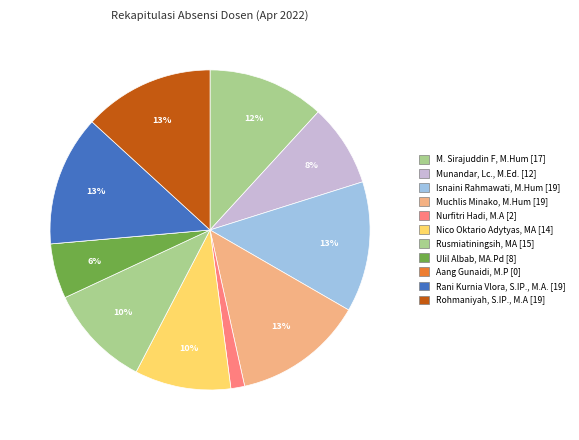

How many slices are in this pie chart?

11